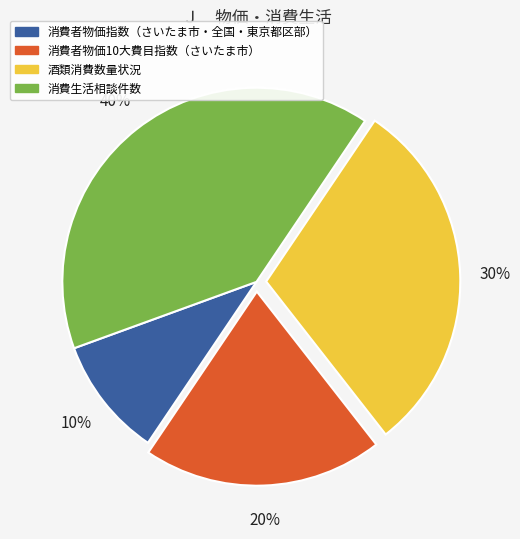

Which category has the smallest portion of the pie?

消費者物価指数（さいたま市・全国・東京都区部）